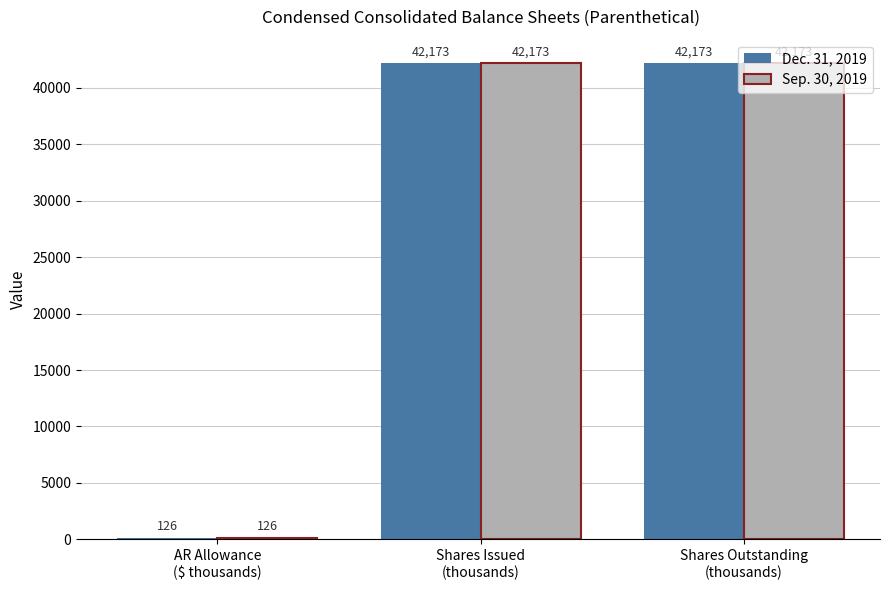

Reading left to right, extract all data points from this chart.

Dec. 31, 2019: 126	42173	42173
Sep. 30, 2019: 126	42173	42173